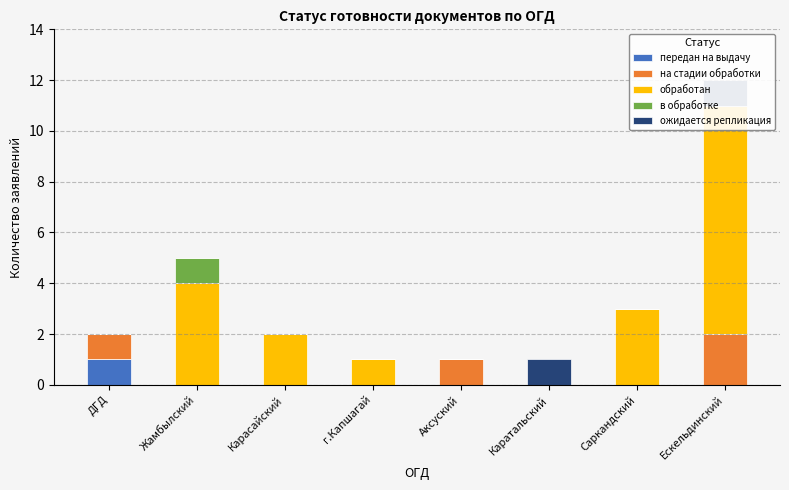

Reading left to right, transcribe all the data shown in this chart.

передан на выдачу: ДГД=1	Жамбылский=0	Карасайский=0	г.Капшагай=0	Аксуский=0	Каратальский=0	Саркандский=0	Ескельдинский=0
на стадии обработки: ДГД=1	Жамбылский=0	Карасайский=0	г.Капшагай=0	Аксуский=1	Каратальский=0	Саркандский=0	Ескельдинский=2
обработан: ДГД=0	Жамбылский=4	Карасайский=2	г.Капшагай=1	Аксуский=0	Каратальский=0	Саркандский=3	Ескельдинский=9
в обработке: ДГД=0	Жамбылский=1	Карасайский=0	г.Капшагай=0	Аксуский=0	Каратальский=0	Саркандский=0	Ескельдинский=0
ожидается репликация: ДГД=0	Жамбылский=0	Карасайский=0	г.Капшагай=0	Аксуский=0	Каратальский=1	Саркандский=0	Ескельдинский=1